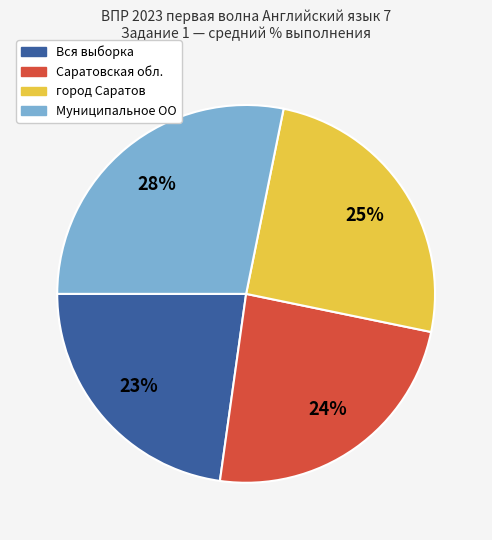

Combined, do Вся выборка and Саратовская обл. account for over 50%?

No